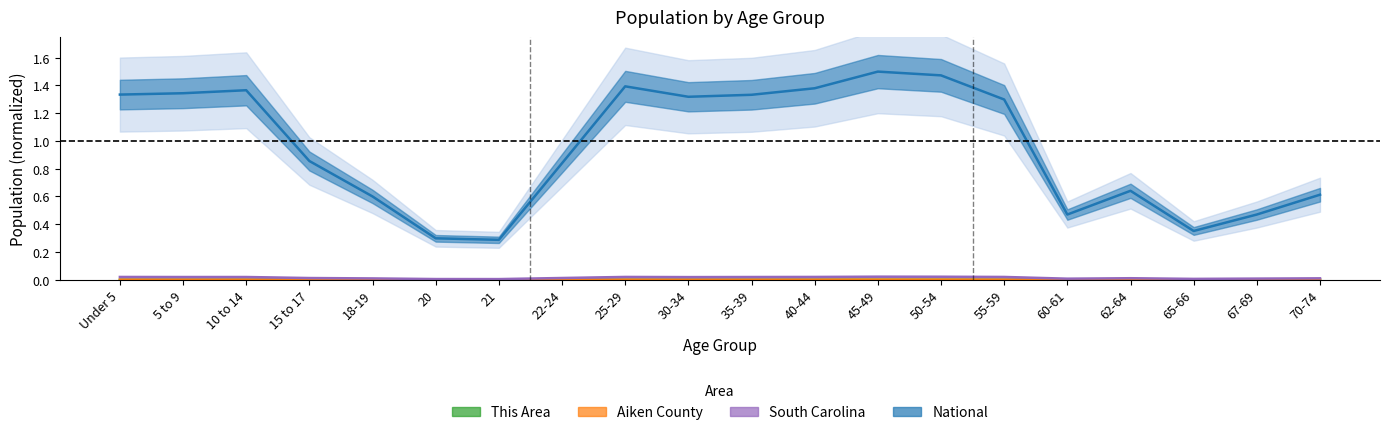

What position from the right is 45-49?

8